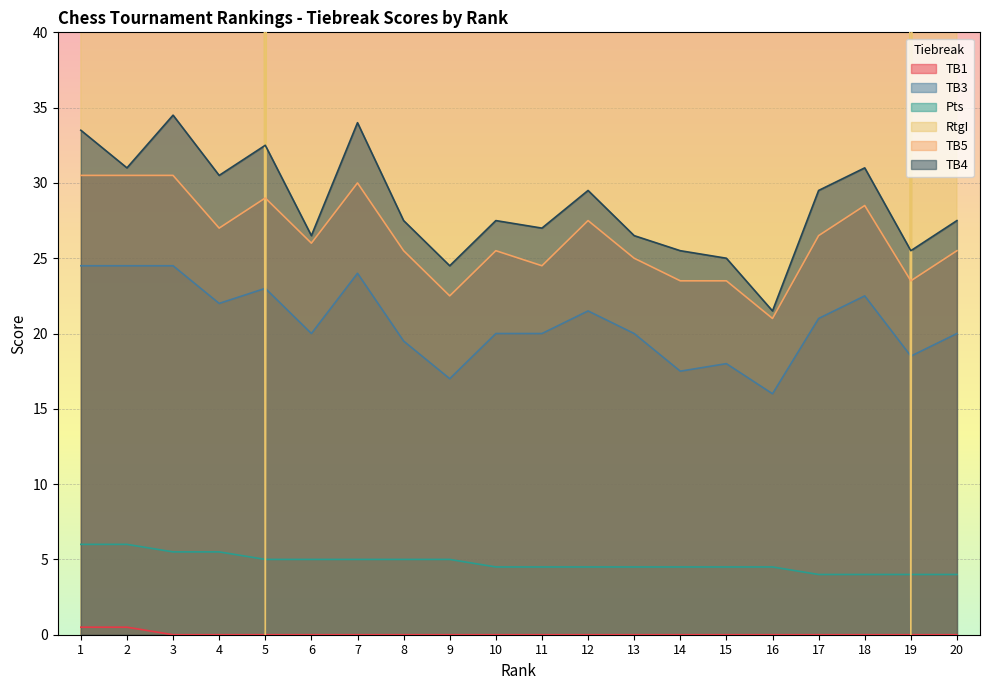

At which label does TB4 reach its minimum?

16